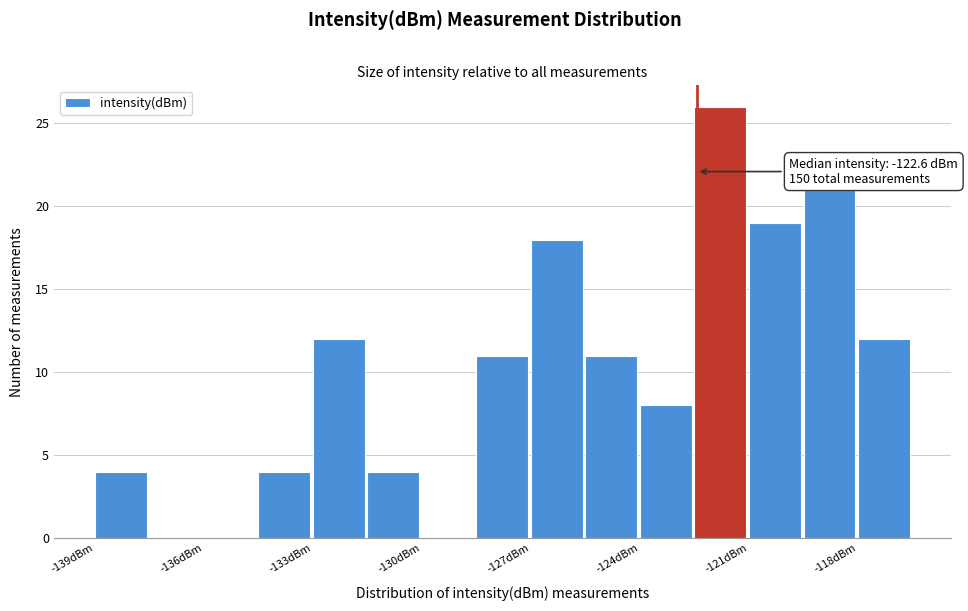

Around what value on the x-axis is the tallest bar? Give the approximate position of its centre, as read against the axis.

-122.0